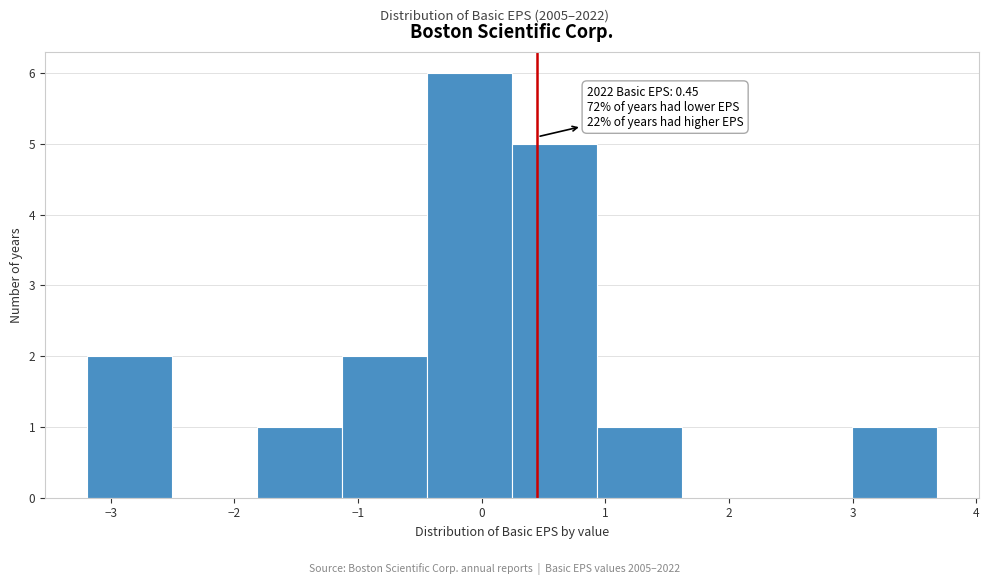

Which range on the x-axis has the tallest bar?

-0.4 to 0.2